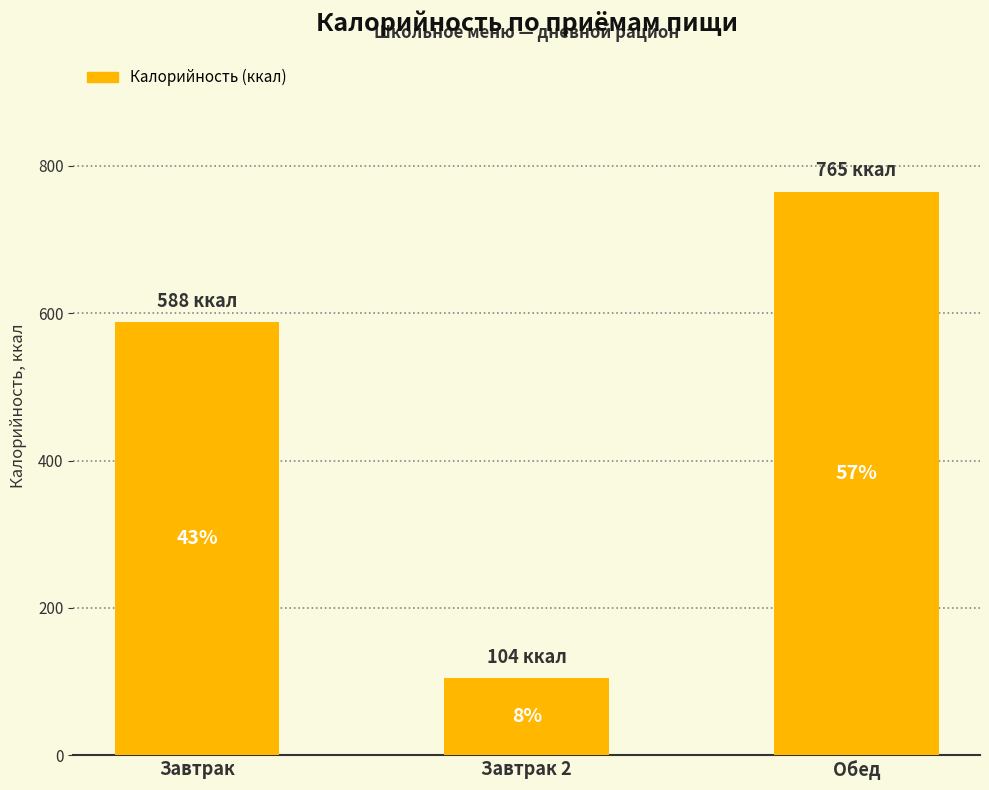

True or false: the data shows 104.8 at Завтрак 2.

True